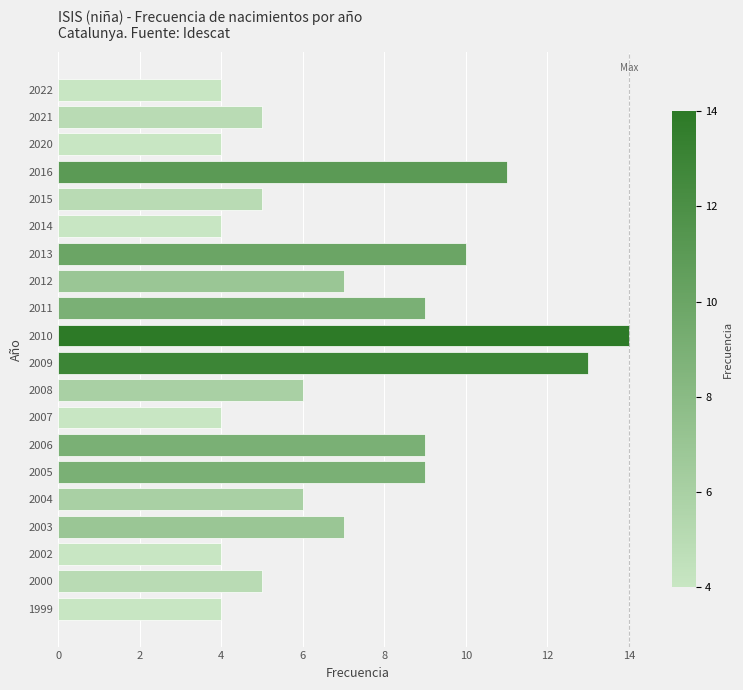

What is the average value?

7